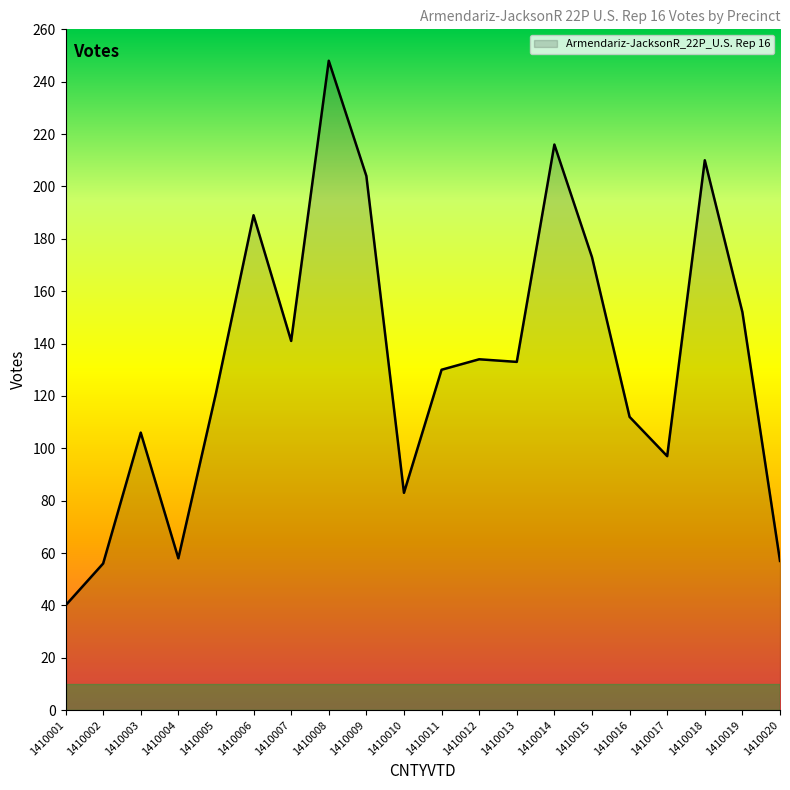

Which category has the highest value across all series?

1410008